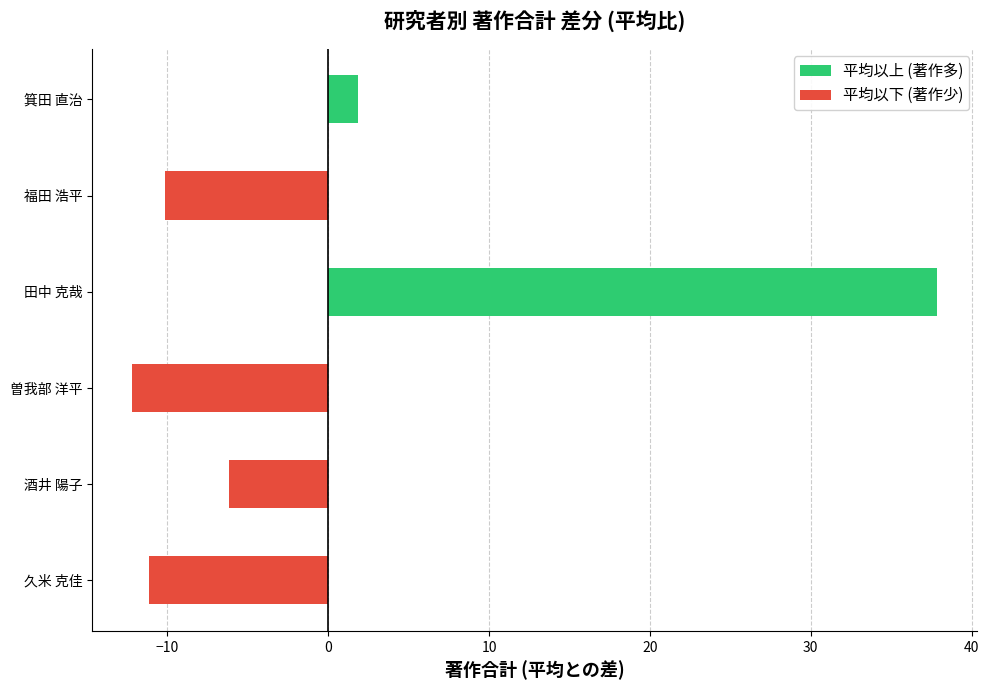

At which category does the chart reach its minimum across all series?

曽我部 洋平